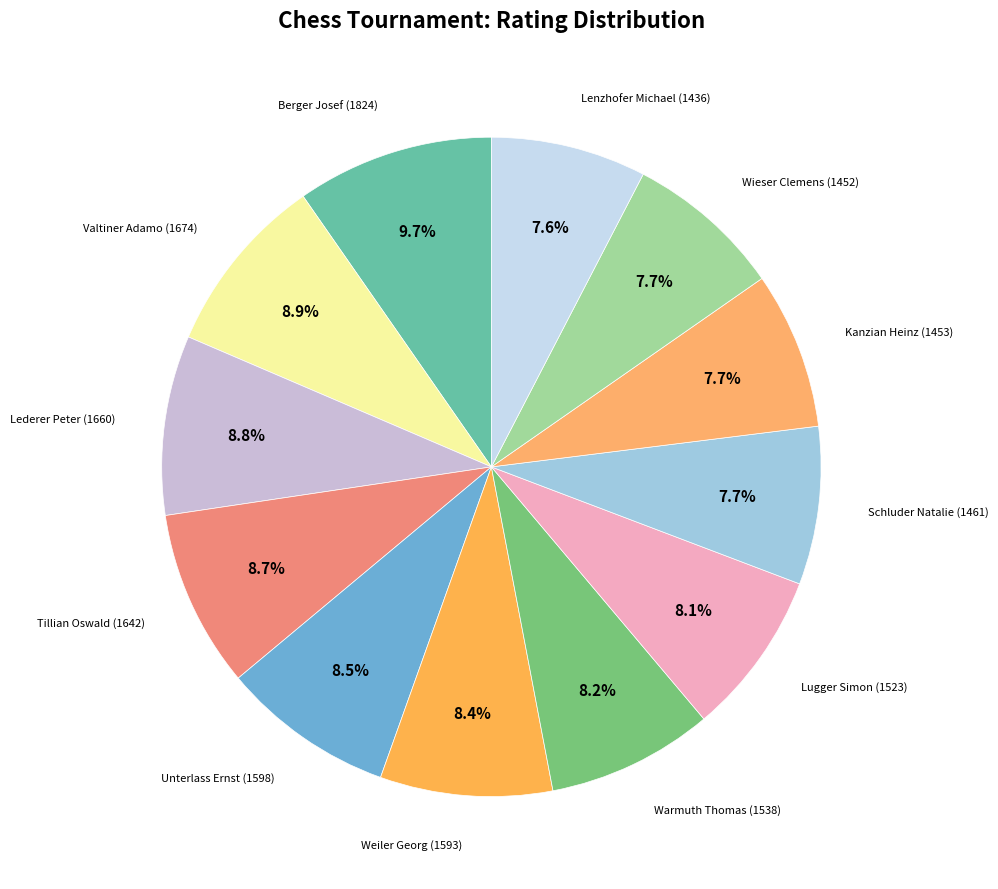

Which category has the biggest portion of the pie?

1824